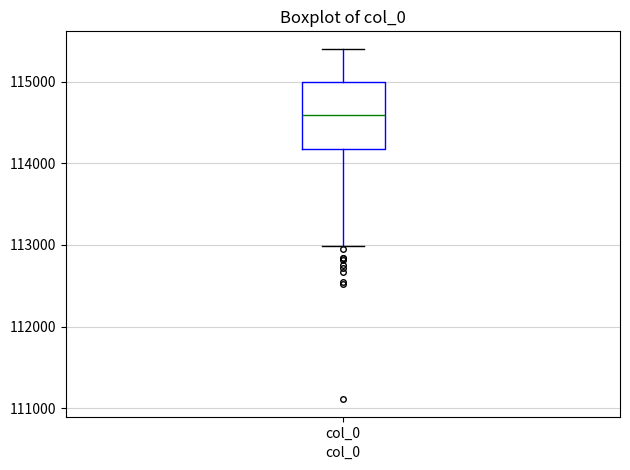

Transcribe this box plot: give where the median line is, the range the box spans, and where the two whiskers end, as read against the y-axis. The values are not printed on the chart, so give them approximately, as read against the axis.

median 114600, box 114200 to 115000, whiskers 113000 to 115400